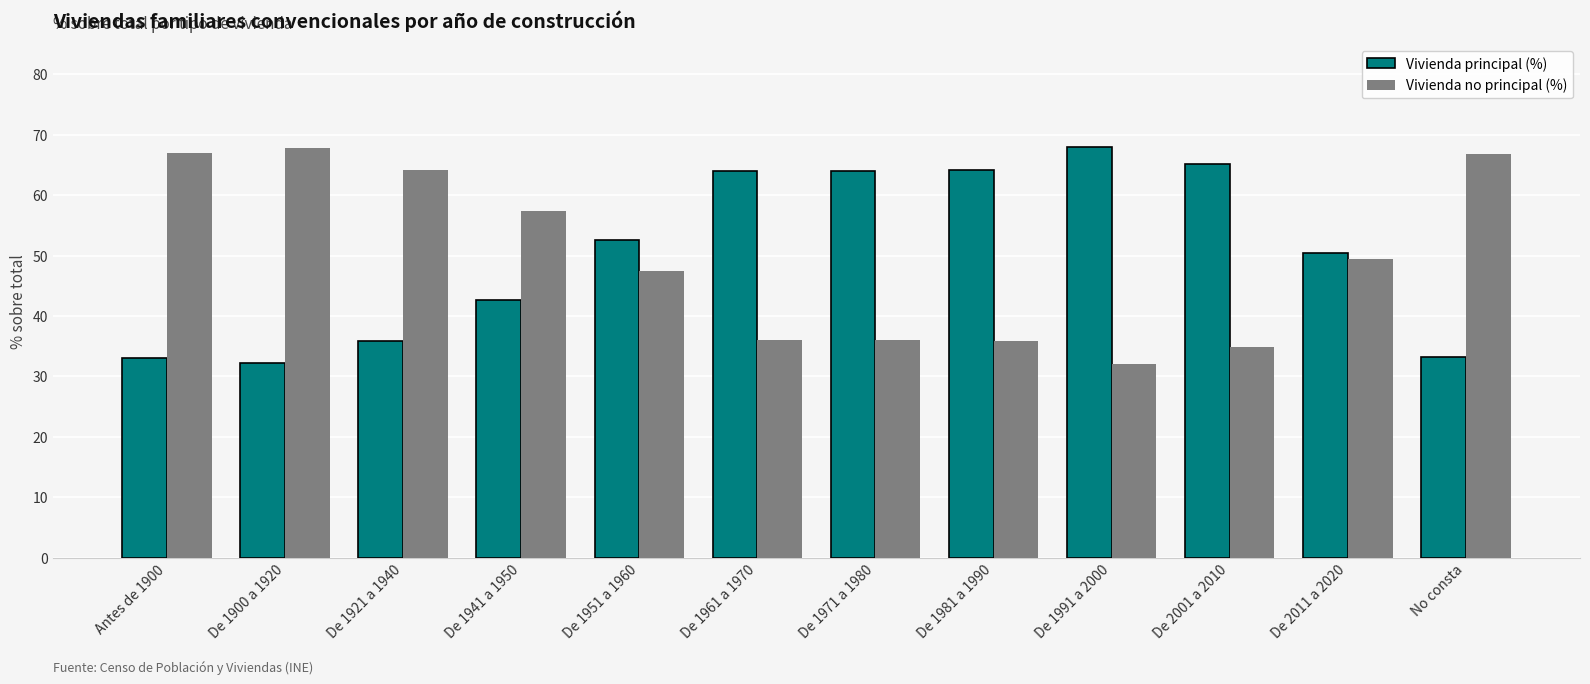

Are the bars horizontal?

No